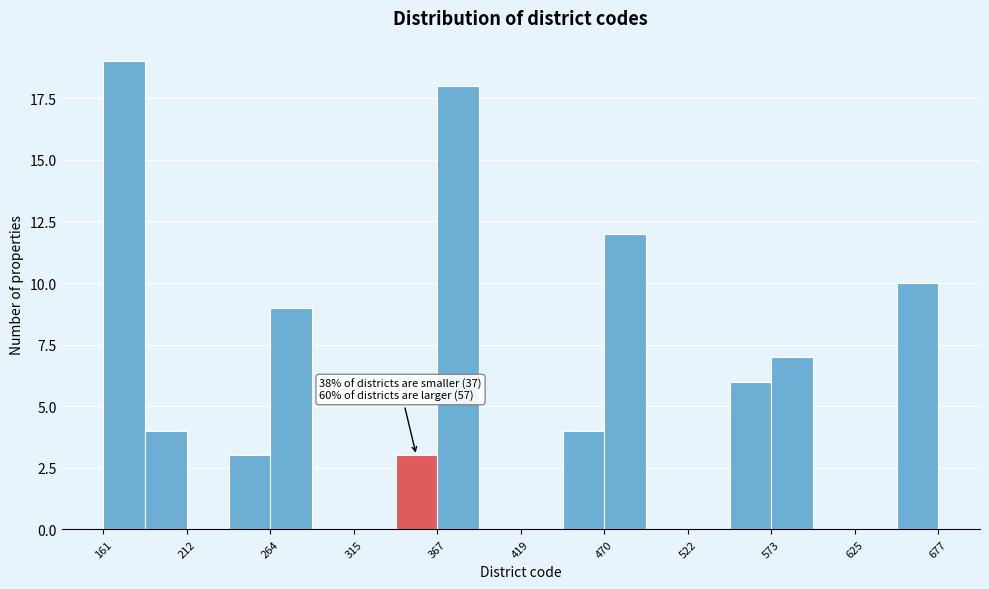

Around what value on the x-axis is the tallest bar? Give the approximate position of its centre, as read against the axis.

170